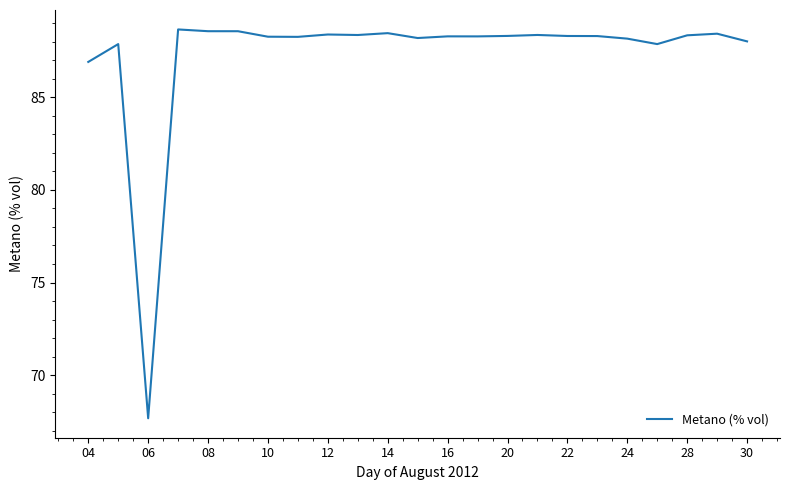

What is the sum of all values?

2008.7